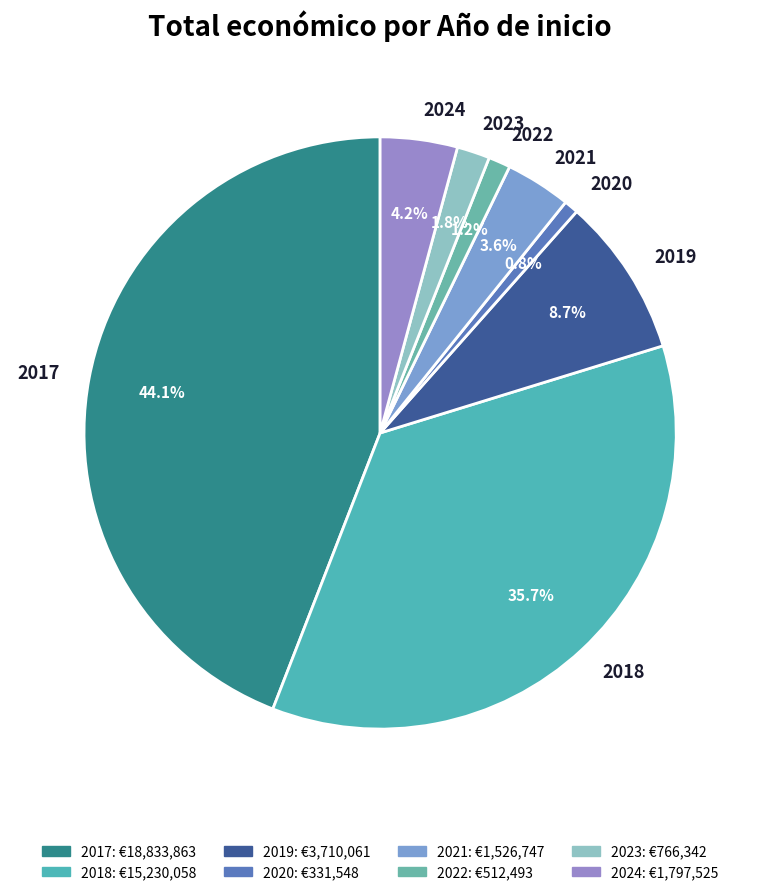

Count the number of slices in the pie.

8